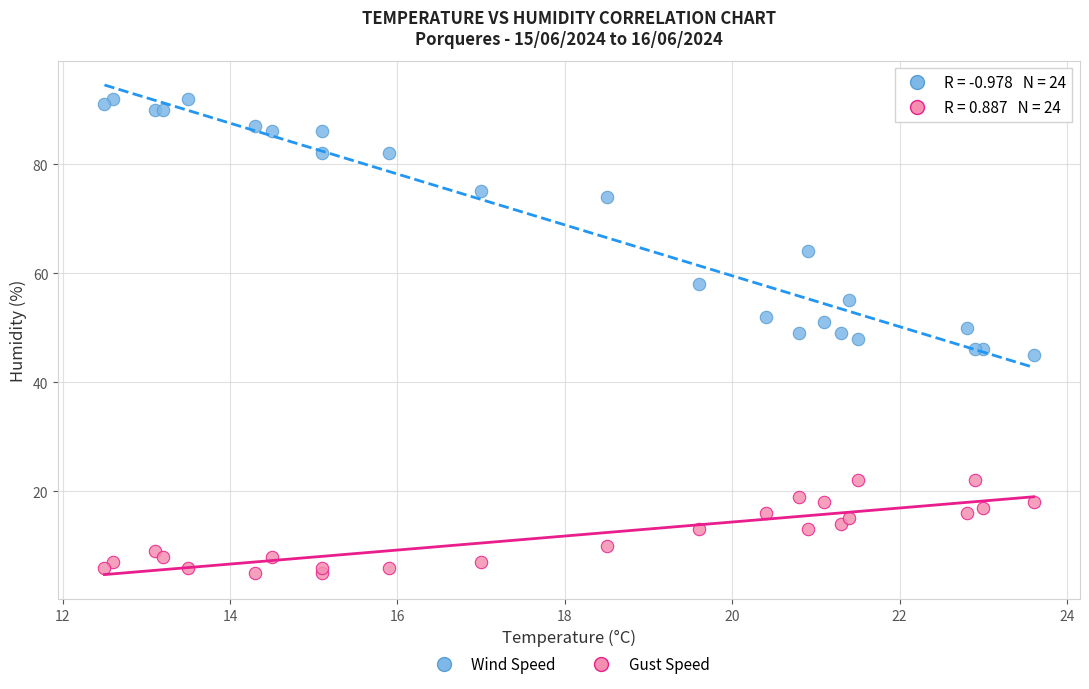

Which series reaches the minimum Y coordinate?

Gust Speed